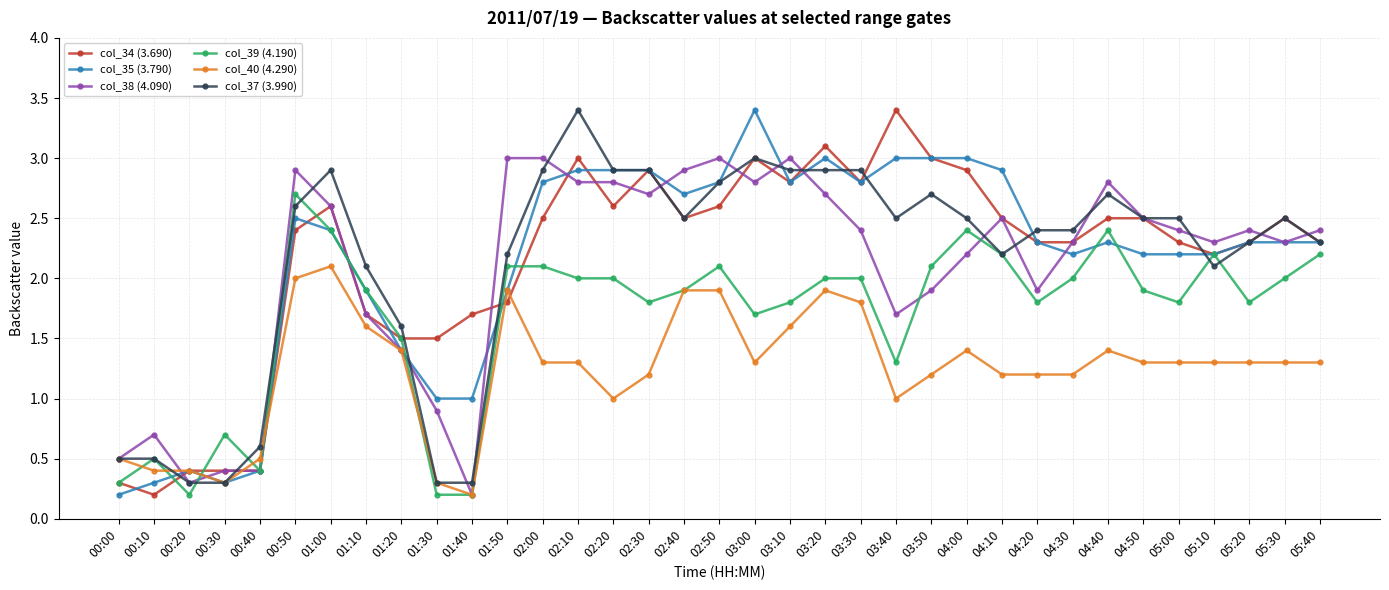

How many values in the col_39 (4.190) series are below 1?

7